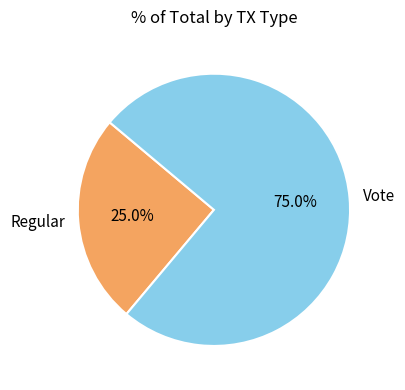

The Vote slice represents 63% of the pie. True or false?

False